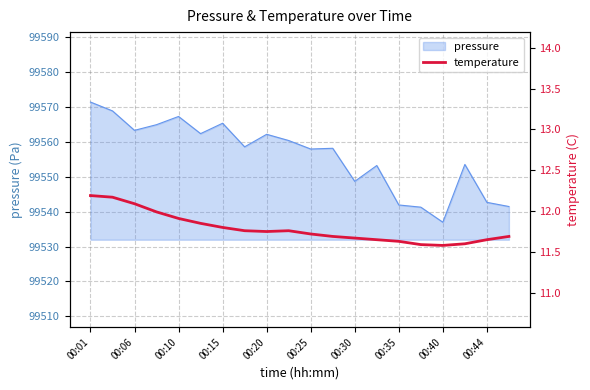

Which category has the lowest value in the pressure series?

00:40